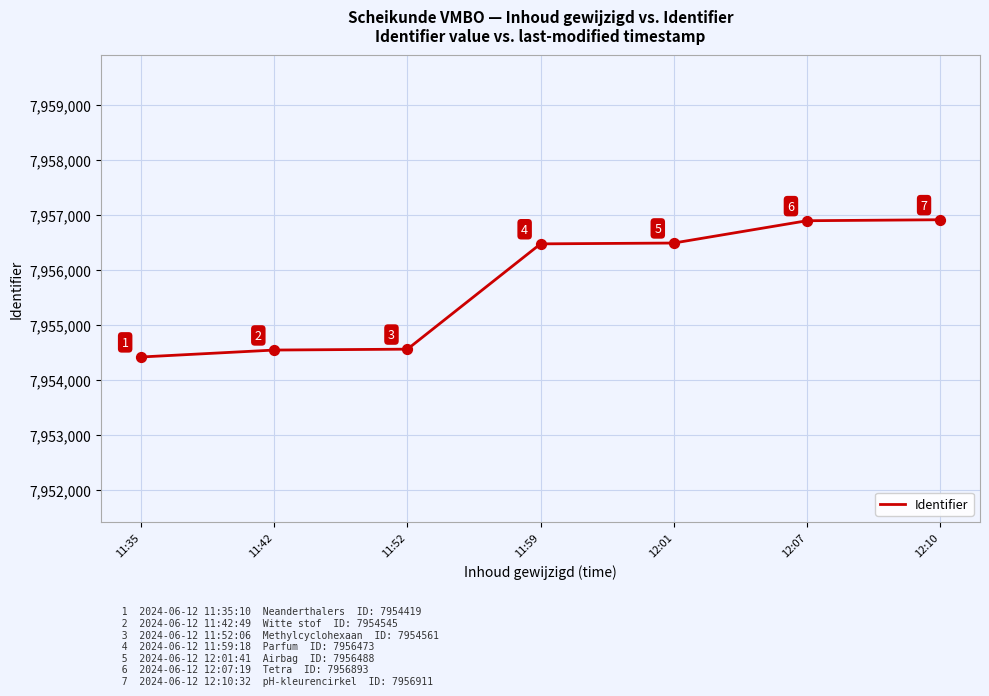

What is the change in value from 11:52 to 12:07?

+2332